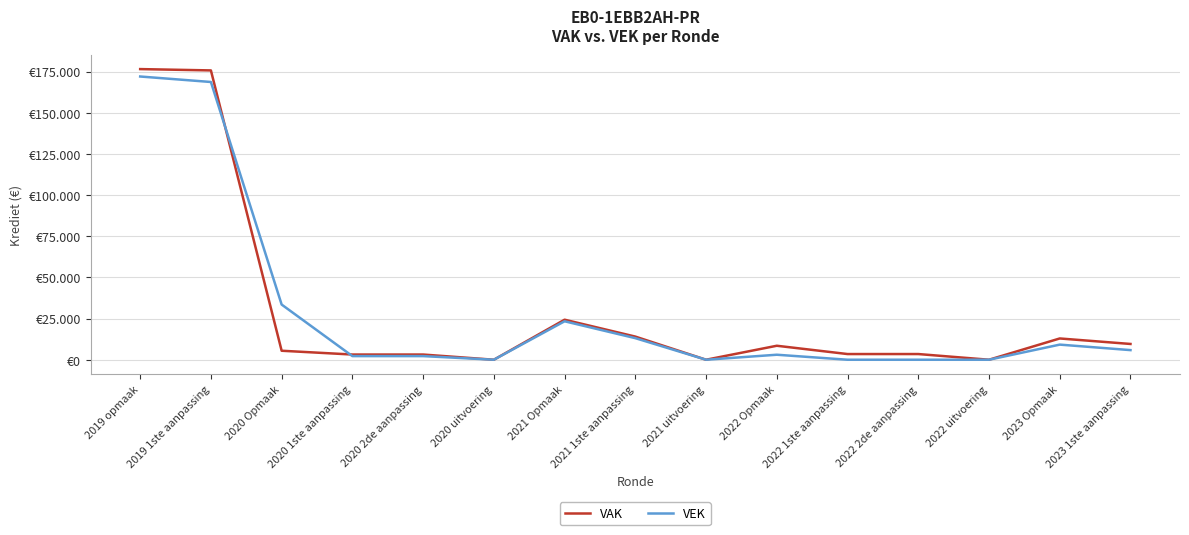

List the series in order of their overall mean, highest first.

VAK, VEK